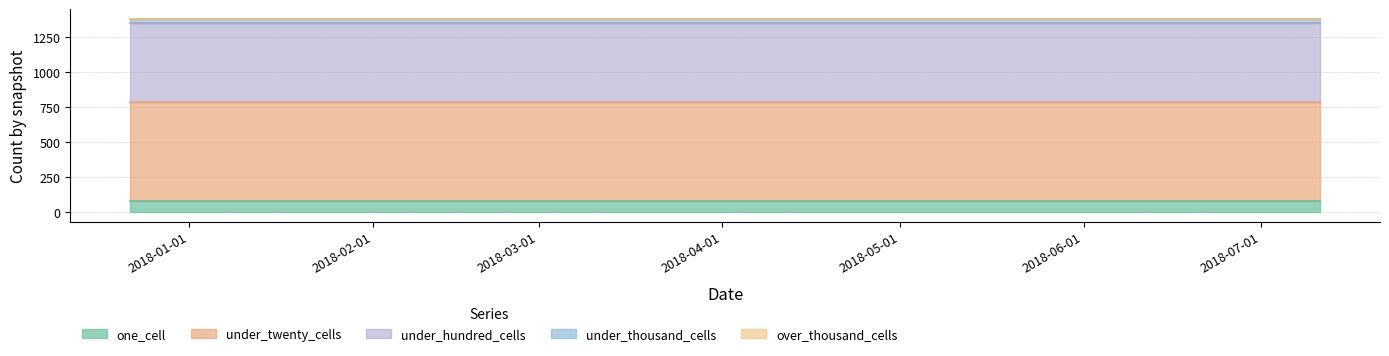

Which label corresponds to the largest value in the chart?

2017-12-22